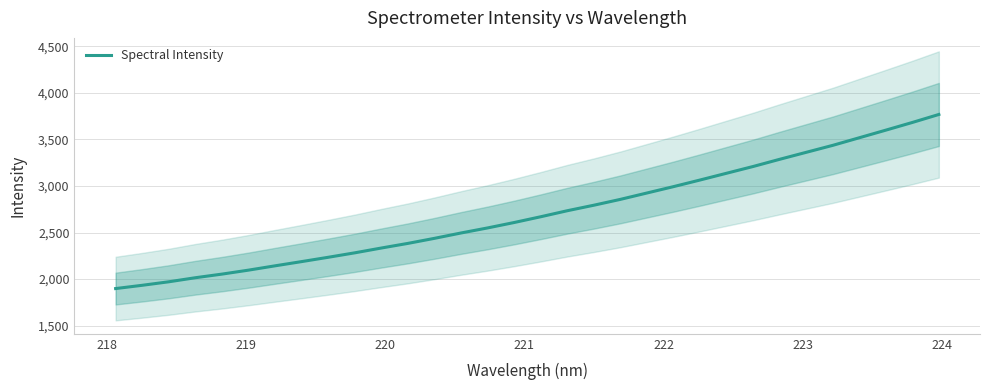

What is the minimum value for Spectral Intensity?

1897.7